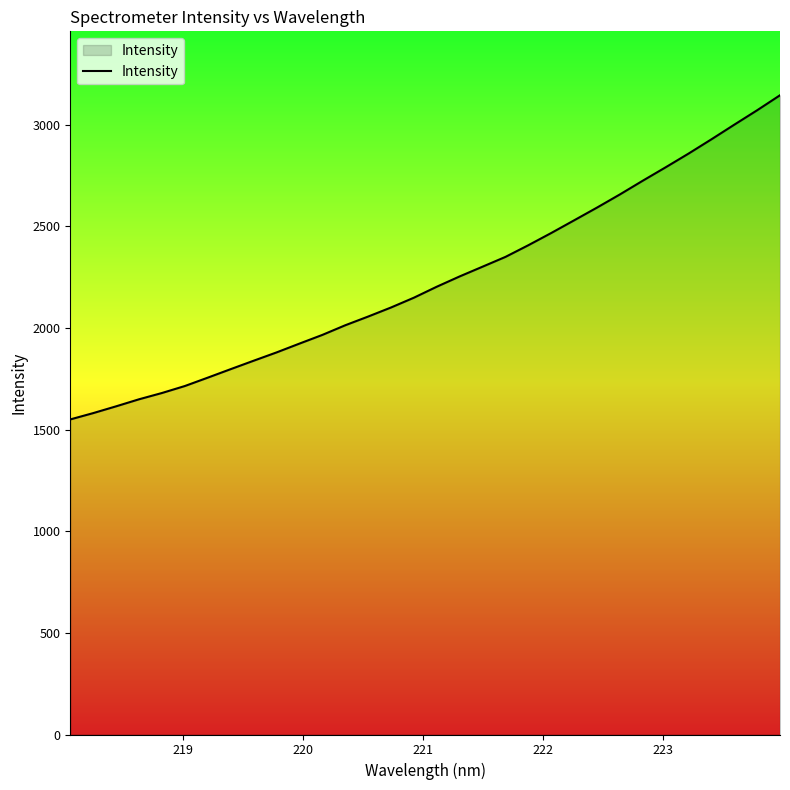

What is the smallest value displayed?

1550.2